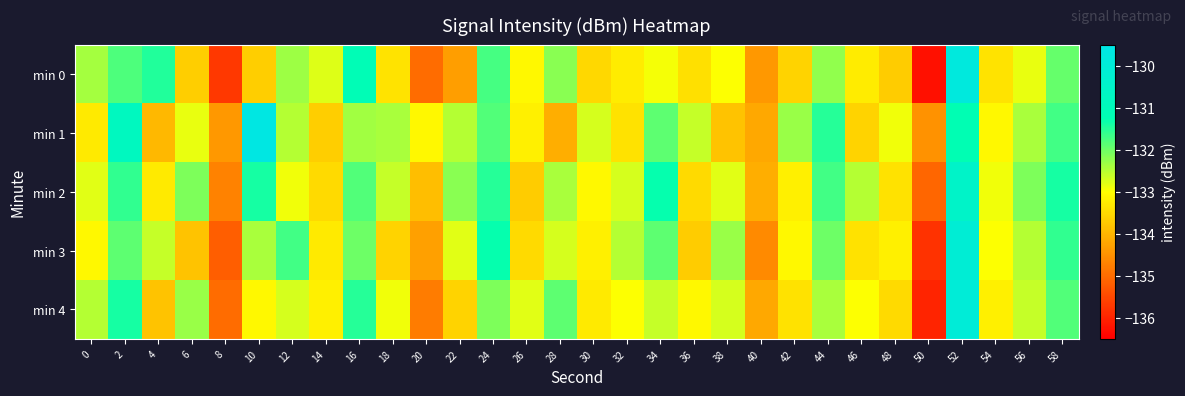

Reading left to right, list all the values displayed in this chart.

min 0: 0=-132.4	2=-131.8	4=-131.5	6=-133.7	8=-135.7	10=-133.7	12=-132.3	14=-132.8	16=-131.1	18=-133.4	20=-135.0	22=-134.3	24=-131.7	26=-133.1	28=-132.2	30=-133.5	32=-133.3	34=-132.9	36=-133.4	38=-133.0	40=-134.4	42=-133.6	44=-132.2	46=-133.3	48=-133.7	50=-136.3	52=-129.8	54=-133.4	56=-132.8	58=-132.0
min 1: 0=-133.3	2=-130.8	4=-134.0	6=-132.8	8=-134.4	10=-129.6	12=-132.5	14=-133.7	16=-132.4	18=-132.4	20=-133.1	22=-132.5	24=-131.8	26=-133.2	28=-134.1	30=-132.7	32=-133.4	34=-131.9	36=-132.6	38=-133.8	40=-134.2	42=-132.3	44=-131.5	46=-133.6	48=-132.9	50=-134.5	52=-131.2	54=-133.1	56=-132.4	58=-131.7
min 2: 0=-132.8	2=-131.6	4=-133.3	6=-132.1	8=-134.7	10=-131.4	12=-132.9	14=-133.5	16=-131.8	18=-132.6	20=-133.9	22=-132.2	24=-131.5	26=-133.7	28=-132.4	30=-133.1	32=-132.7	34=-131.3	36=-133.5	38=-132.8	40=-134.1	42=-133.2	44=-131.7	46=-132.5	48=-133.4	50=-135.1	52=-130.5	54=-132.9	56=-132.1	58=-131.4
min 3: 0=-133.1	2=-131.9	4=-132.6	6=-133.8	8=-135.2	10=-132.4	12=-131.7	14=-133.3	16=-132.0	18=-133.6	20=-134.3	22=-132.8	24=-131.3	26=-133.5	28=-132.7	30=-133.2	32=-132.5	34=-131.9	36=-133.7	38=-132.3	40=-134.6	42=-133.1	44=-132.0	46=-133.4	48=-133.2	50=-135.8	52=-130.1	54=-133.0	56=-132.5	58=-131.6
min 4: 0=-132.5	2=-131.4	4=-133.8	6=-132.3	8=-135.0	10=-133.1	12=-132.7	14=-133.2	16=-131.5	18=-132.9	20=-134.8	22=-133.6	24=-132.1	26=-132.8	28=-131.9	30=-133.3	32=-133.0	34=-132.6	36=-133.1	38=-132.7	40=-134.2	42=-133.4	44=-132.4	46=-133.0	48=-133.5	50=-136.0	52=-130.0	54=-133.2	56=-132.6	58=-131.8